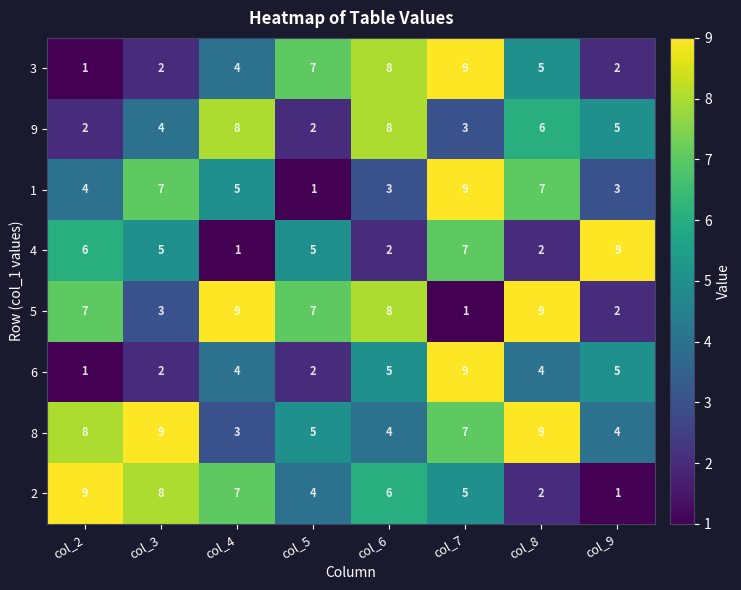

True or false: 3 has a value of 10 at col_5.

False